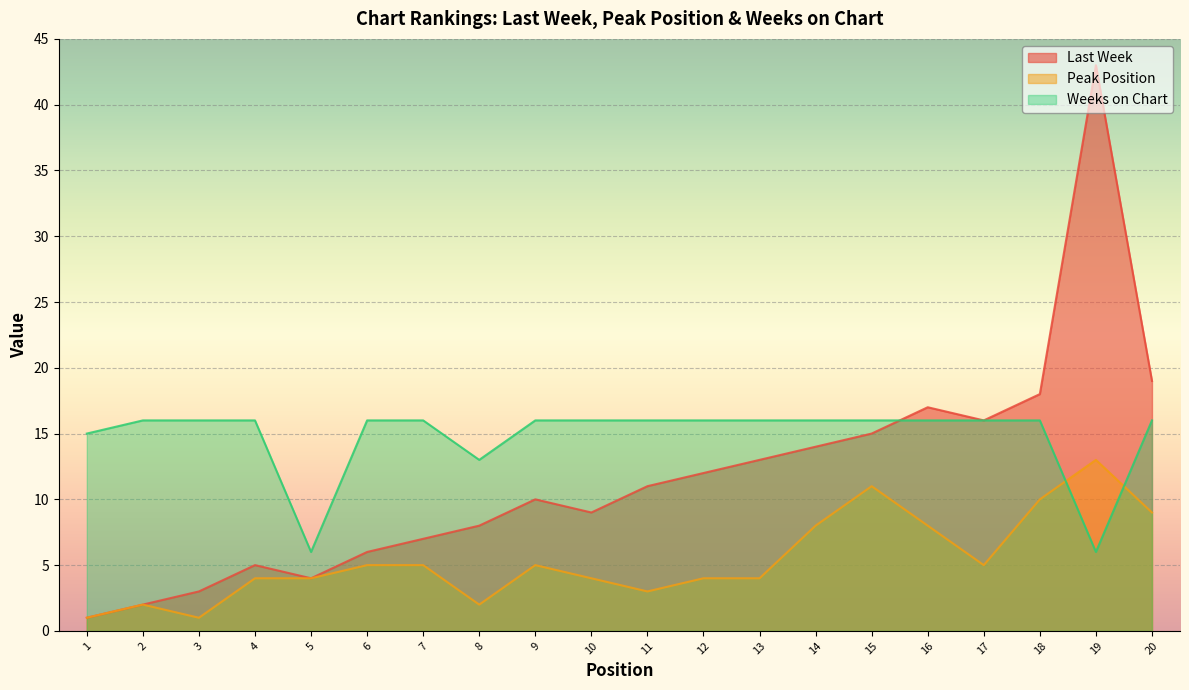

Is it true that Peak Position equals 8 at 14?

True